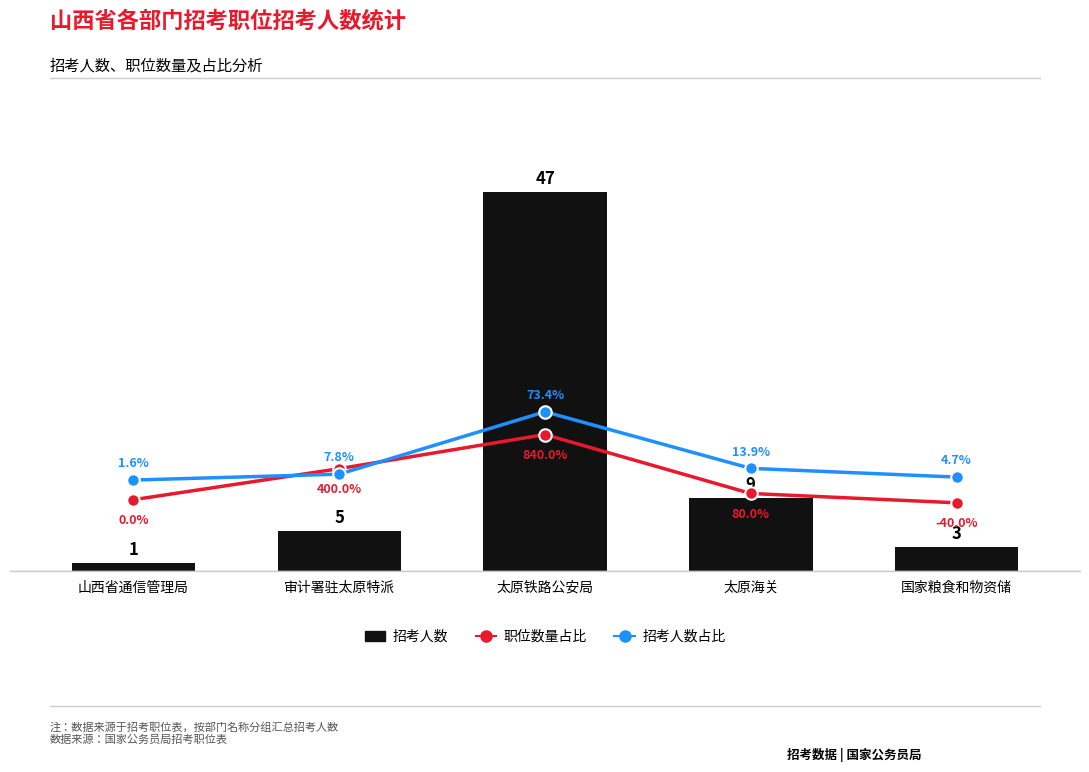

True or false: 招考人数占比 has a value of 20.9 at 国家粮食和物资储.

False